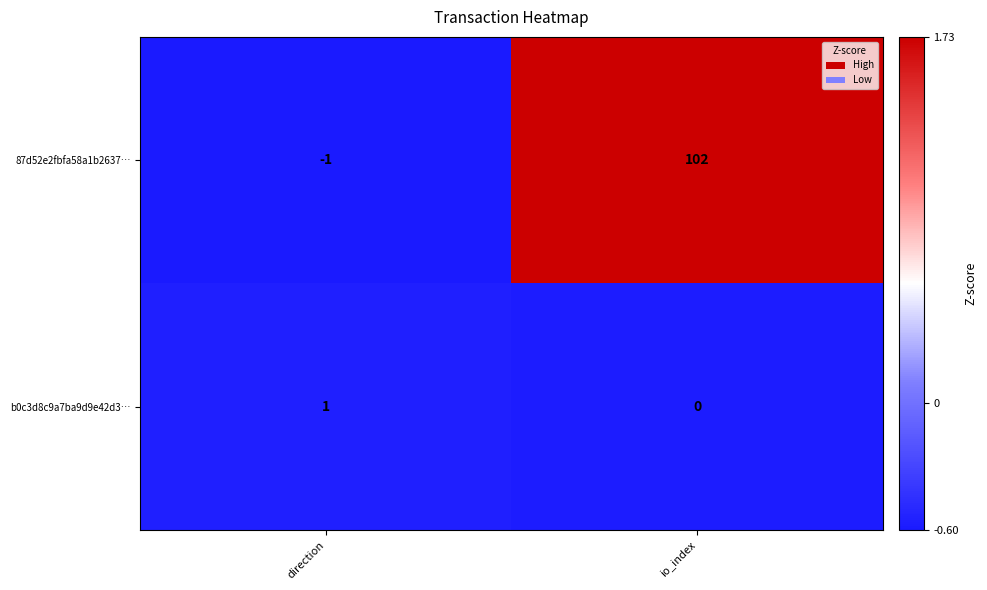

At which label is b0c3d8c9a7ba9d9e42d3… closest to 0?

io_index